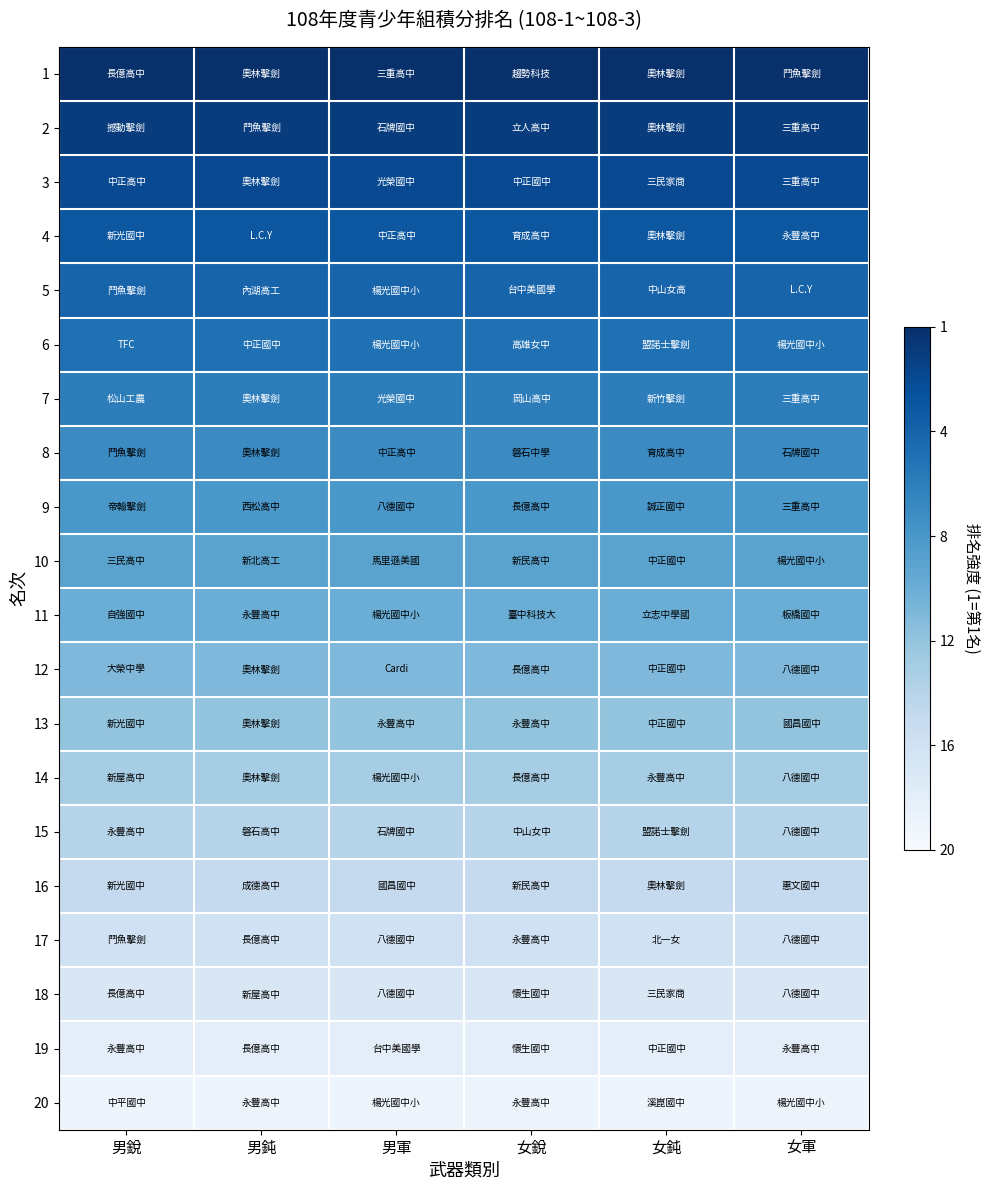

At how many categories does at least one series exceed 0?

6